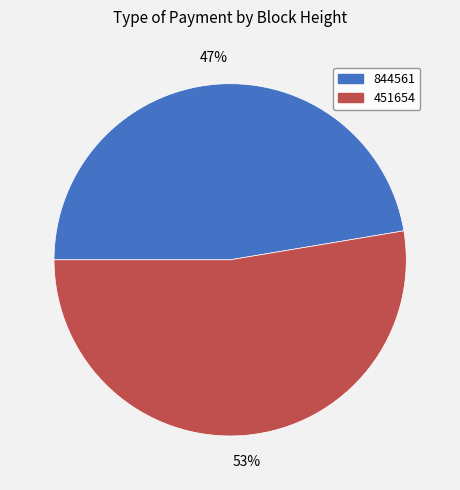

What is the largest slice in the pie chart?

451654